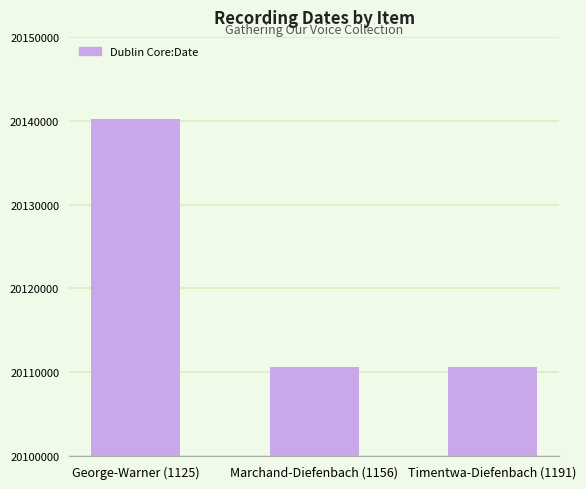

Are the bars grouped side by side (vs. stacked)?

No